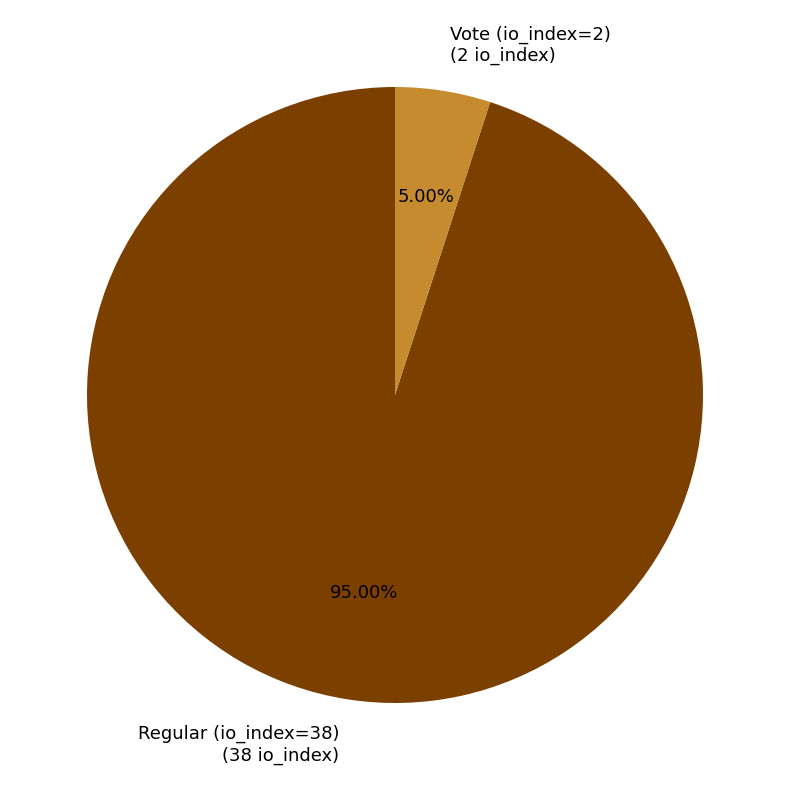

To the nearest percent, what is the difference between the Vote (io_index=2) and Regular (io_index=38) slice percentages?

90%